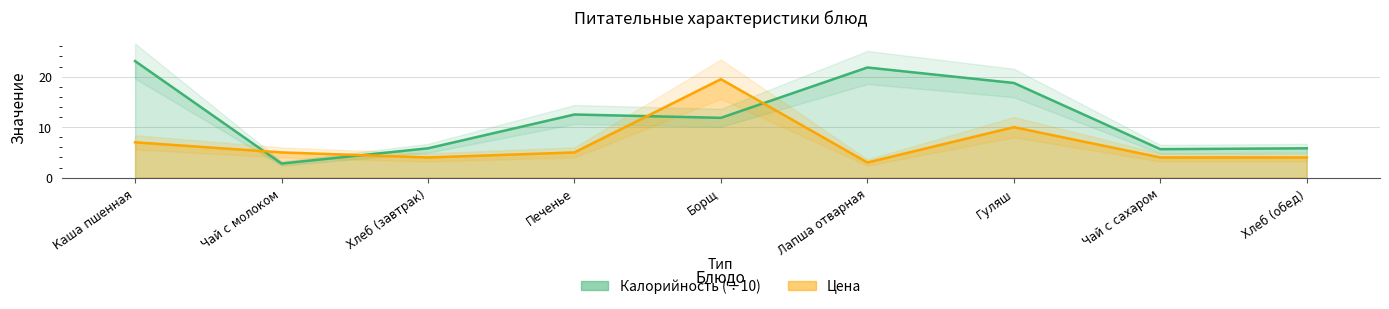

How many series are shown in this chart?

2